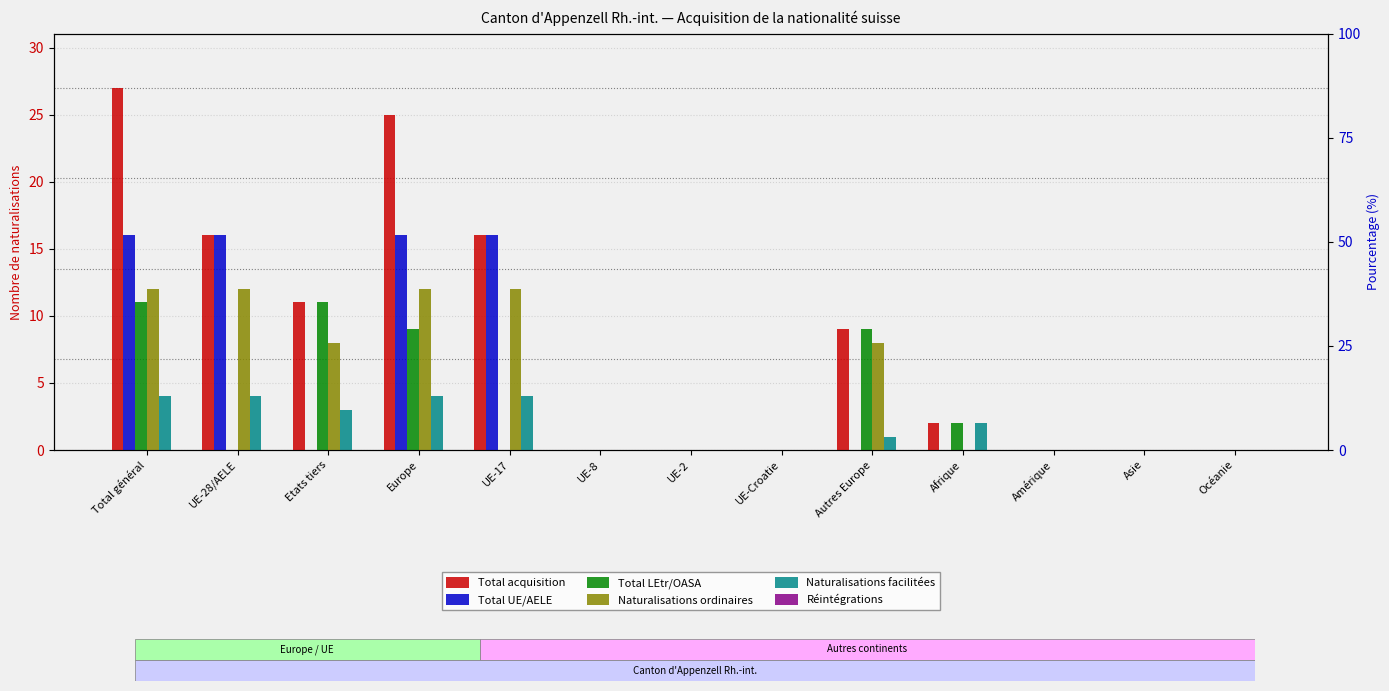

How many bars are there in each group?

6